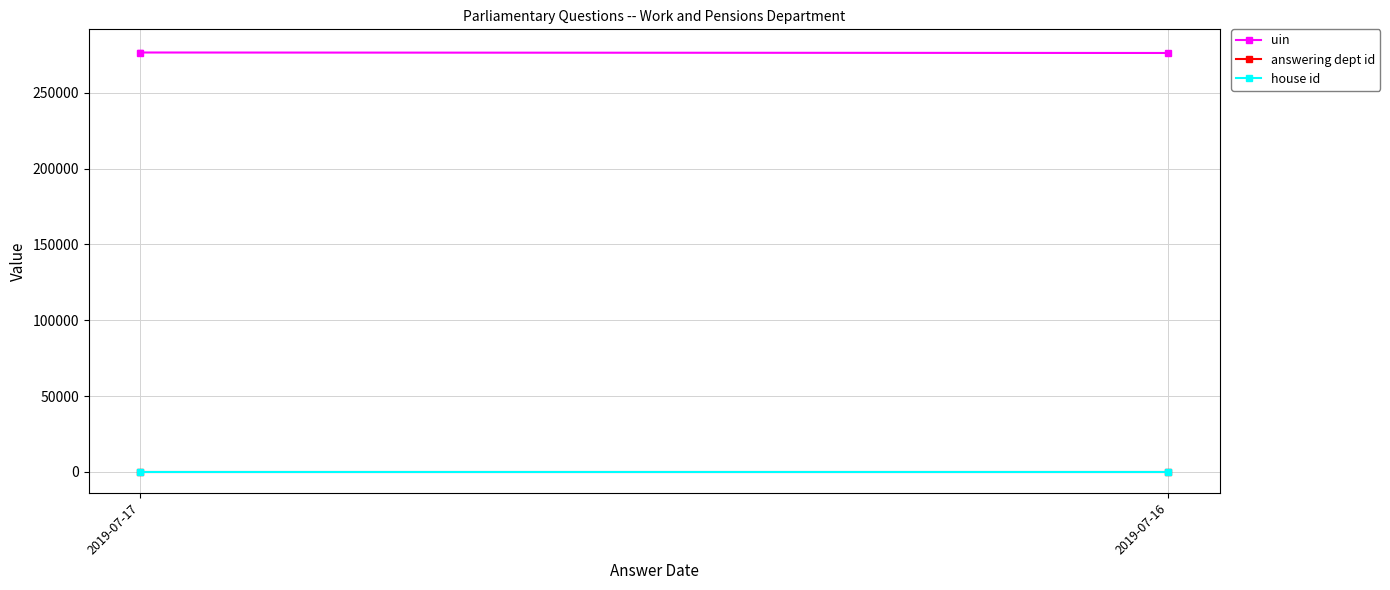

What is the value of the uin point at the 2nd from the left?

276197.9